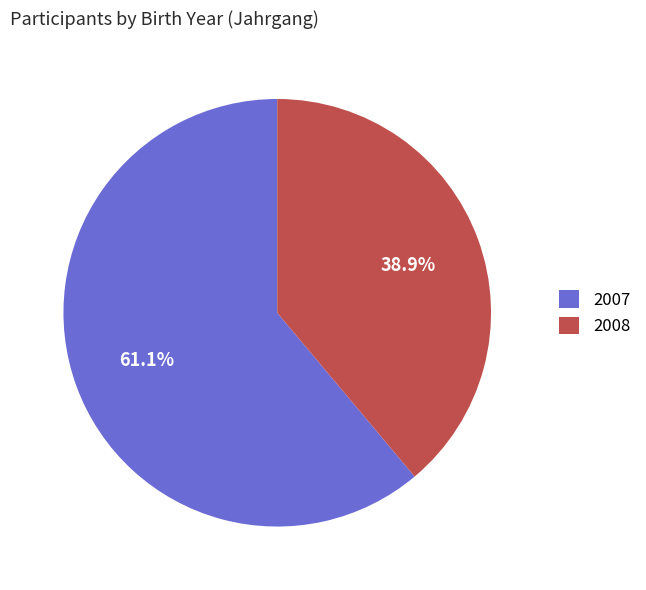

To the nearest percent, what portion does 2007 represent?

61%